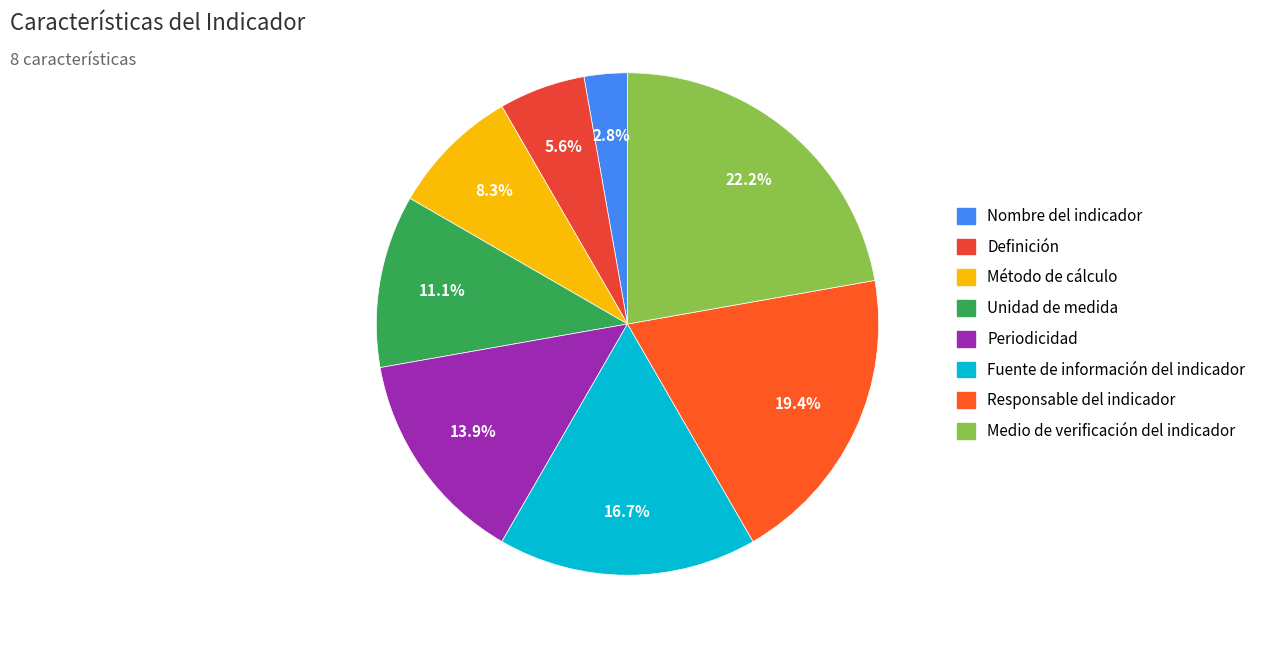

To the nearest percent, what is the difference between the largest and smallest slice percentages?

19%